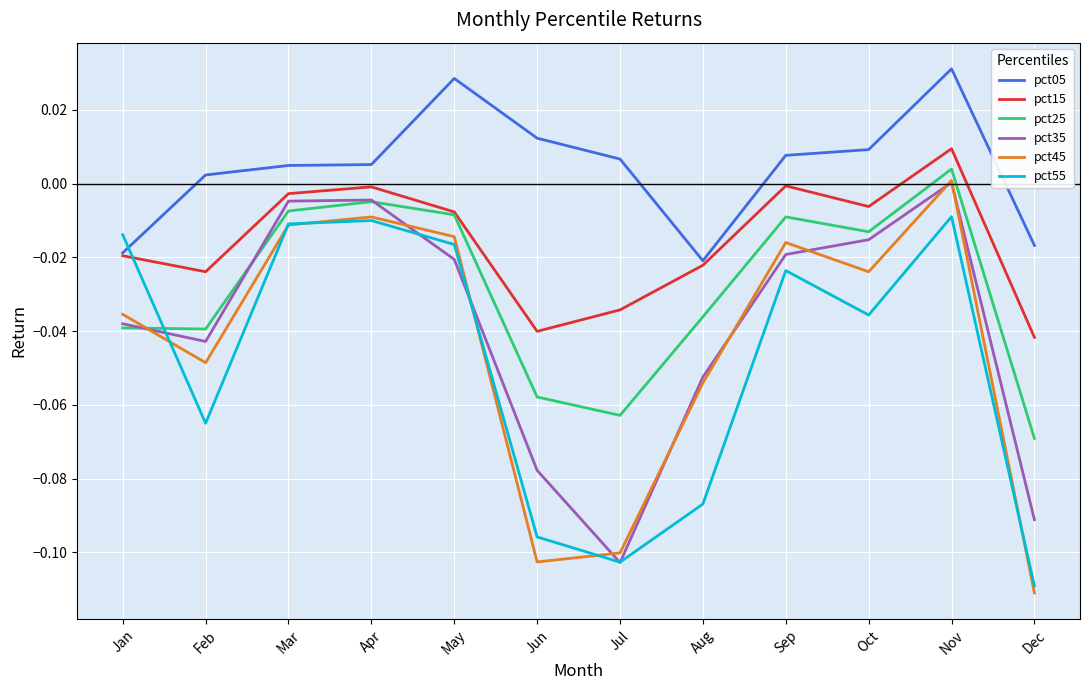

What is the sum of all pct35 values?

-0.5